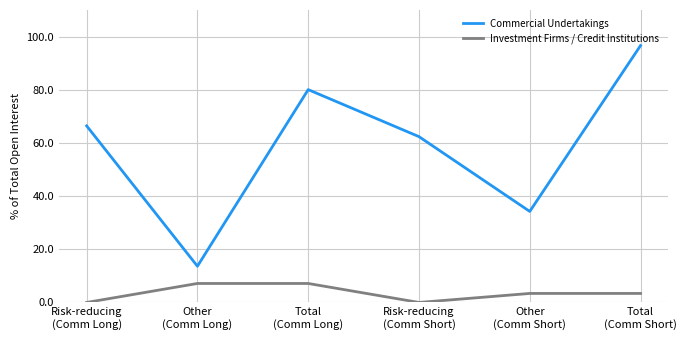

Which series has the largest total across all categories?

Commercial Undertakings